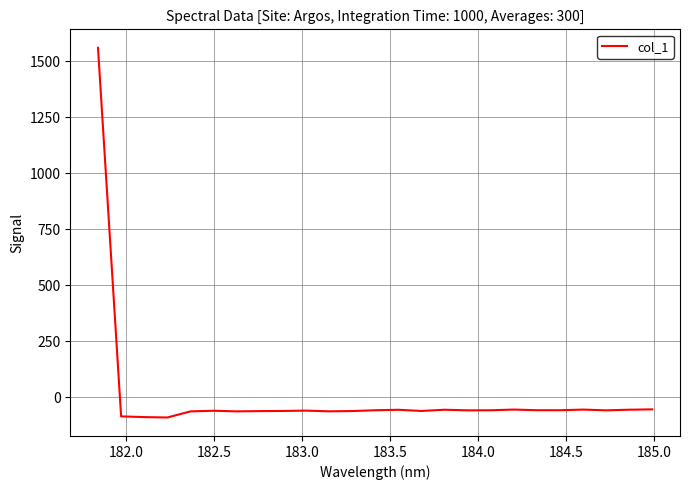

What is the sum of all values?

86.2